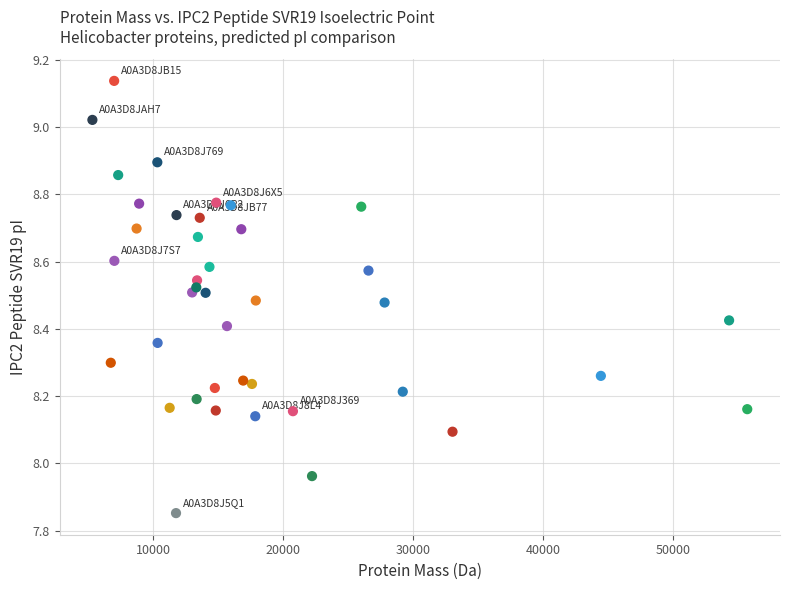

How many data points are displayed?

40